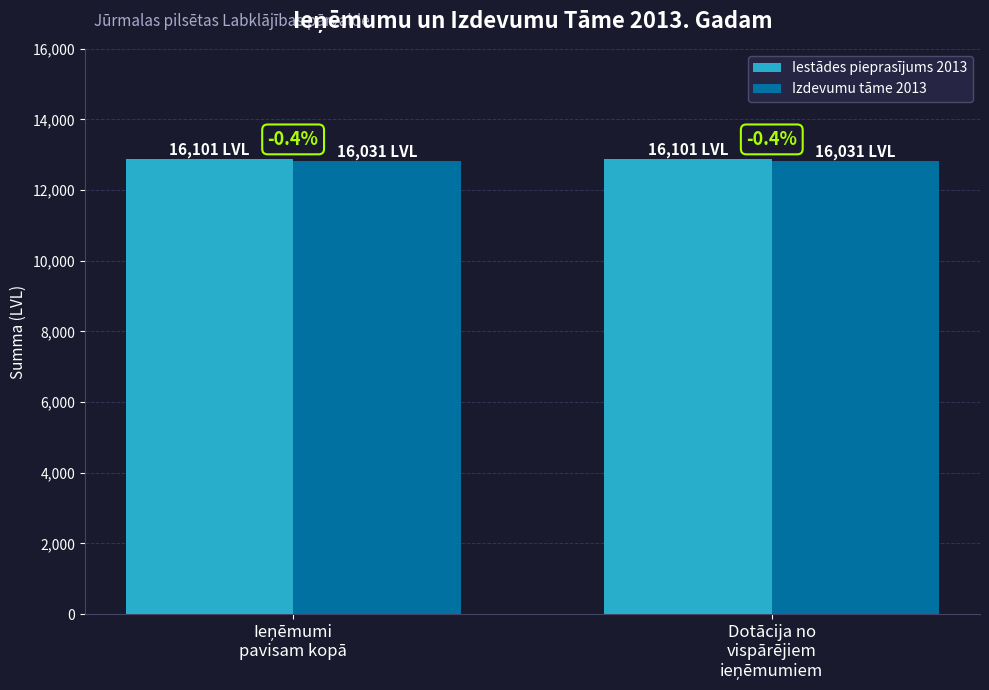

List the labels in order of Izdevumu tāme 2013 value, largest first.

Ieņēmumi
pavisam kopā, Dotācija no
vispārējiem
ieņēmumiem